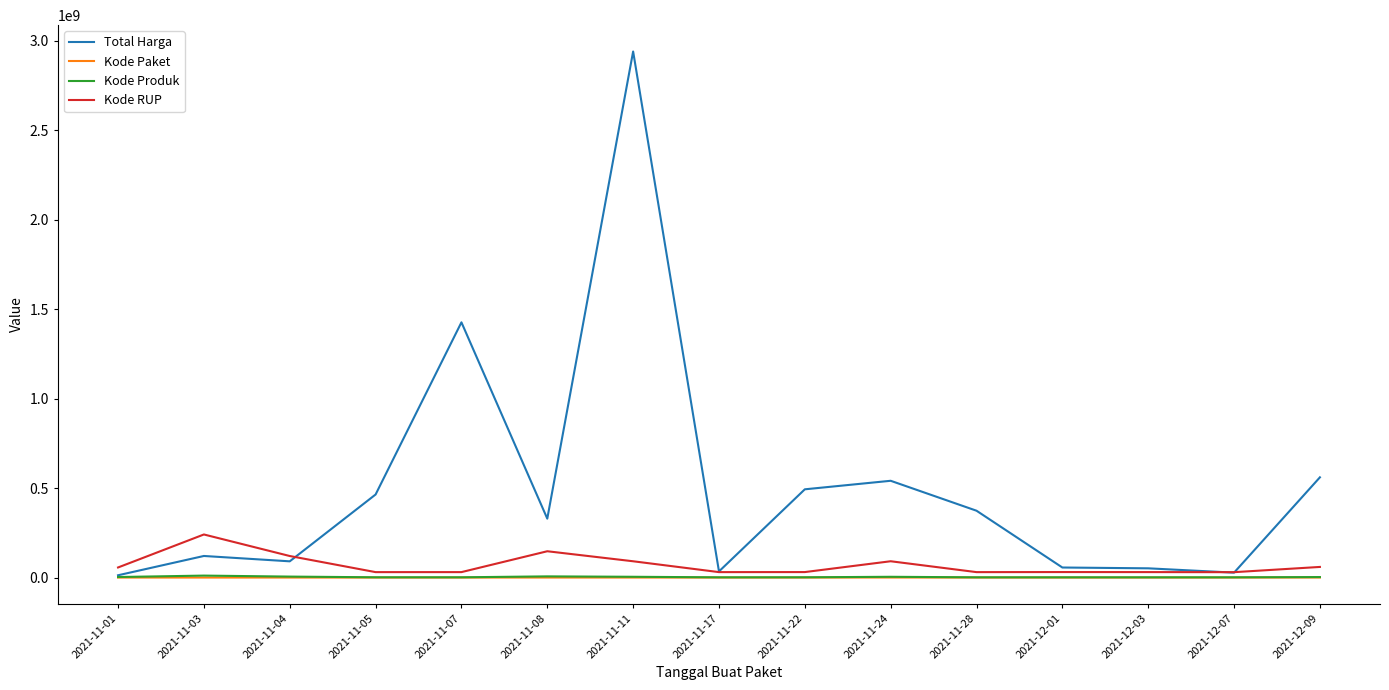

What is the highest value of the Total Harga series?

2938963240